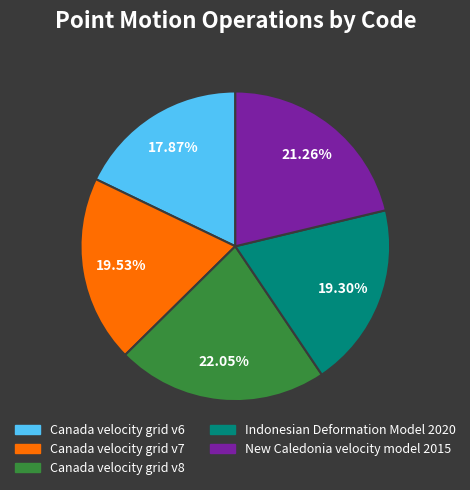

True or false: Indonesian Deformation Model 2020 accounts for 19% of the total.

True